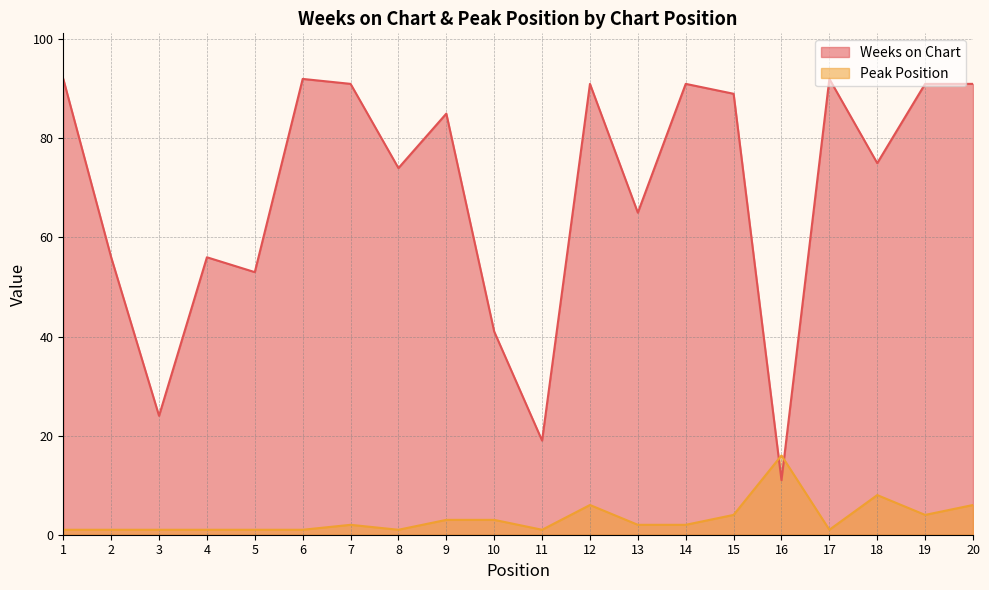

Which label corresponds to the smallest value in the chart?

1